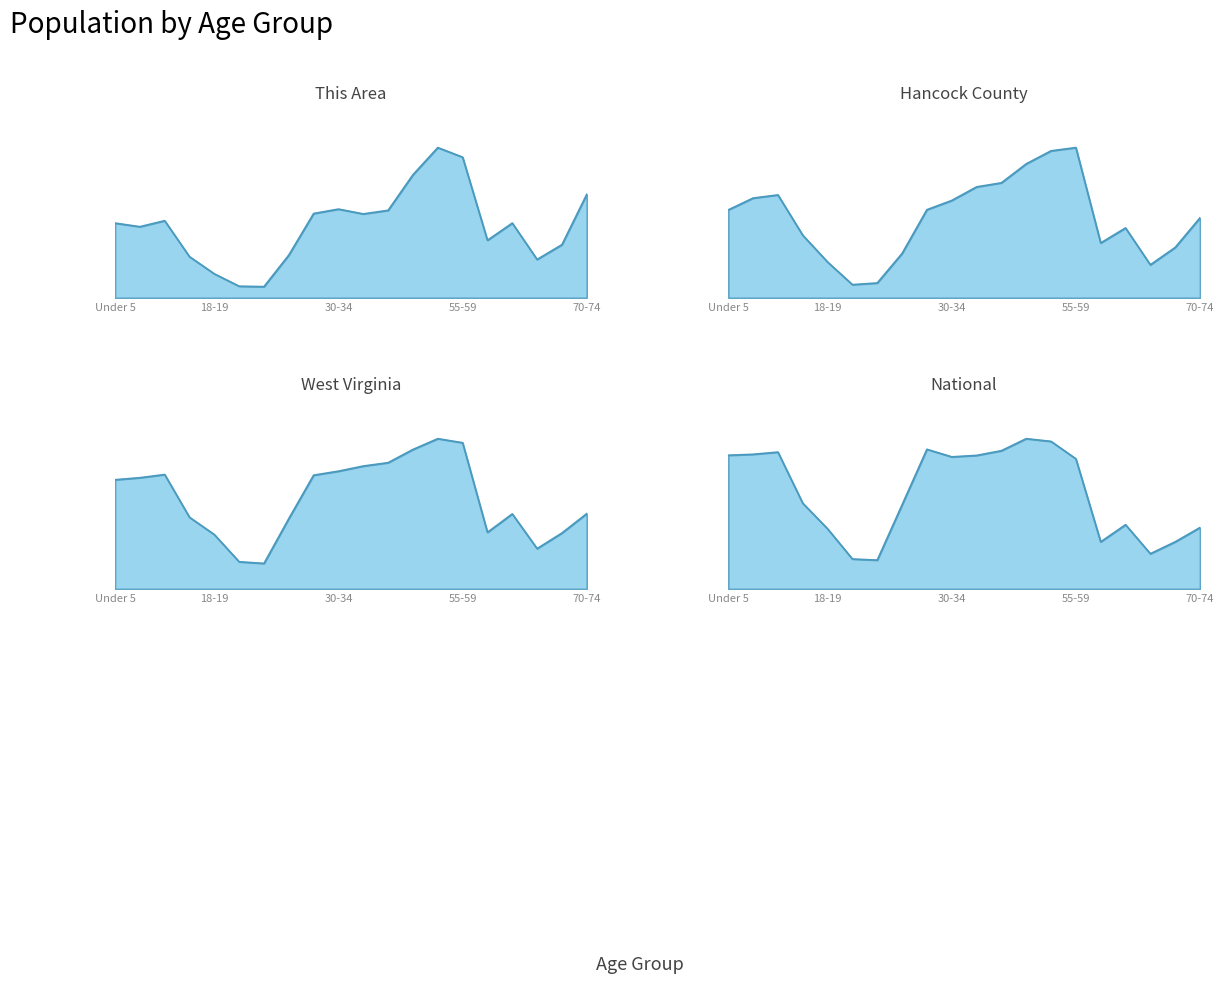

Rank the categories by National value from lowest to highest.

21, 20, 65-66, 60-61, 67-69, 18-19, 70-74, 62-64, 22-24, 15 to 17, 55-59, 30-34, 35-39, Under 5, 5 to 9, 10 to 14, 40-44, 25-29, 50-54, 45-49